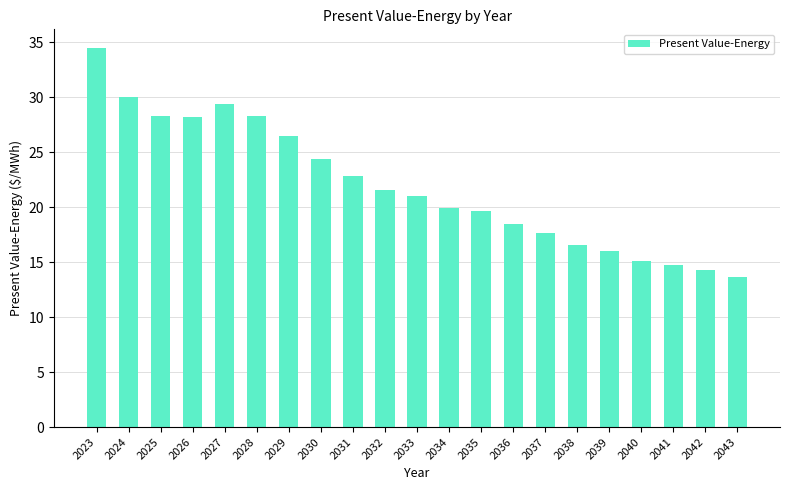

Does the chart contain any negative values?

No